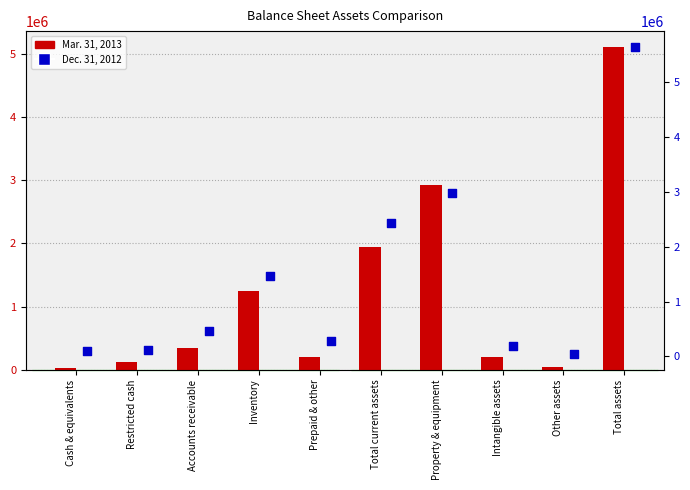

What is the total value across all series at Total current assets?

4373136